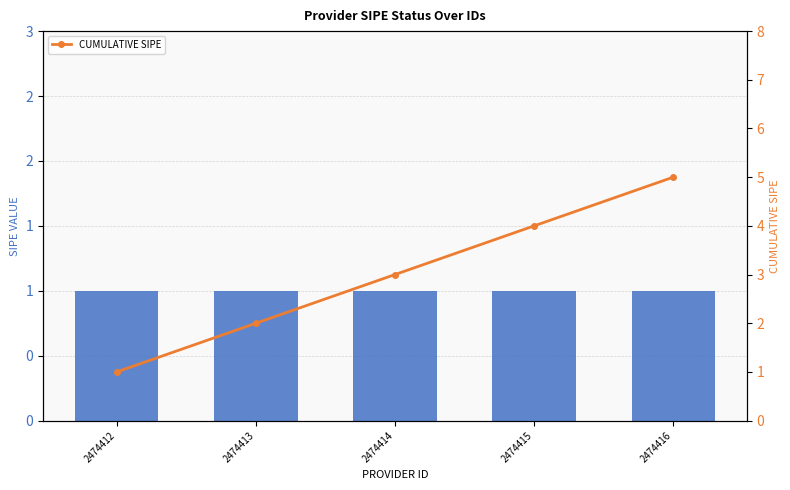

Reading left to right, what are all the values shown in this chart?

2474412=1	2474413=2	2474414=3	2474415=4	2474416=5